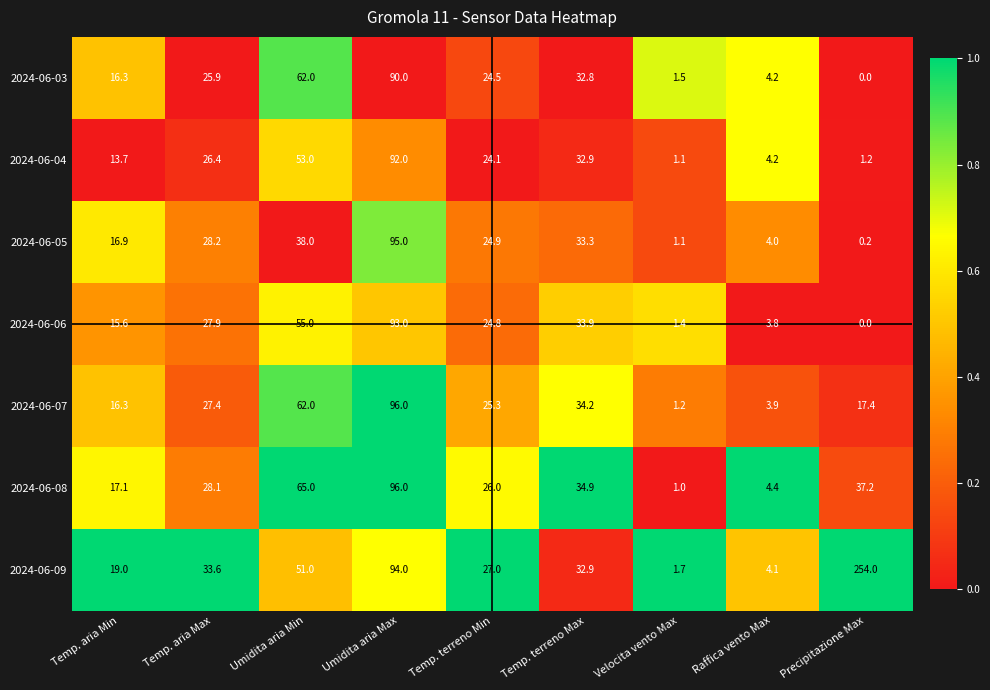

What is the difference between the highest and lowest values at Temp. aria Min?

5.3